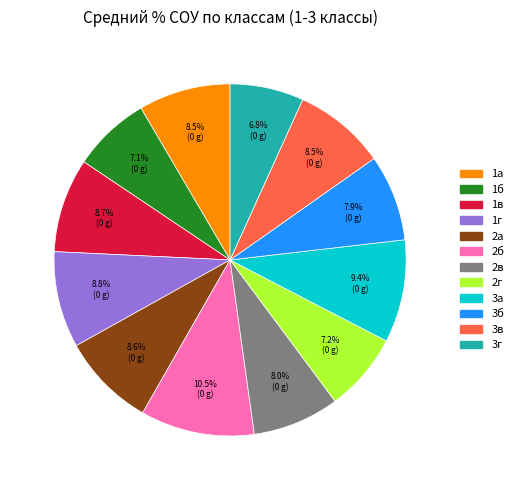

Does 3г account for over 50% of the chart?

No